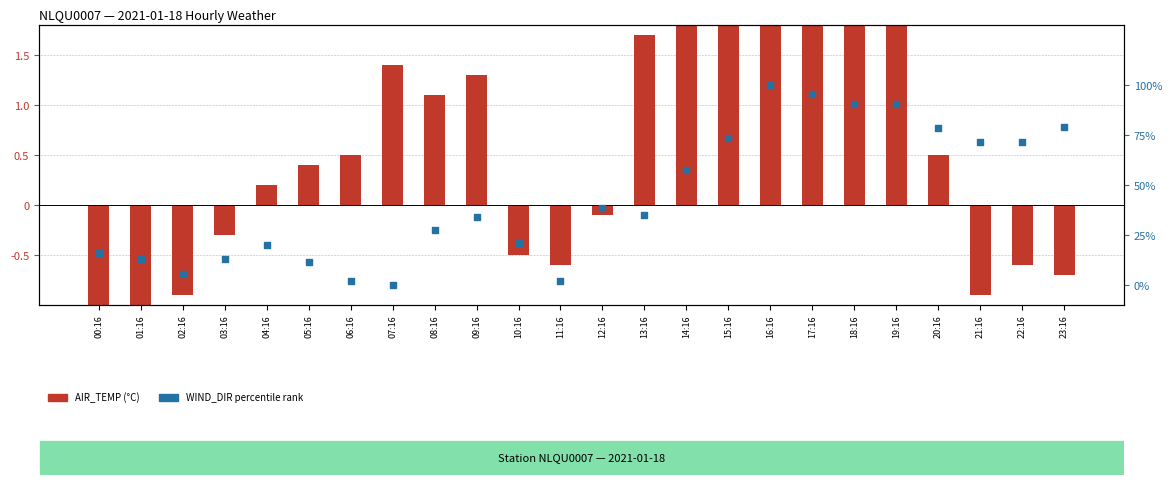

At how many categories does at least one series exceed 0?

24